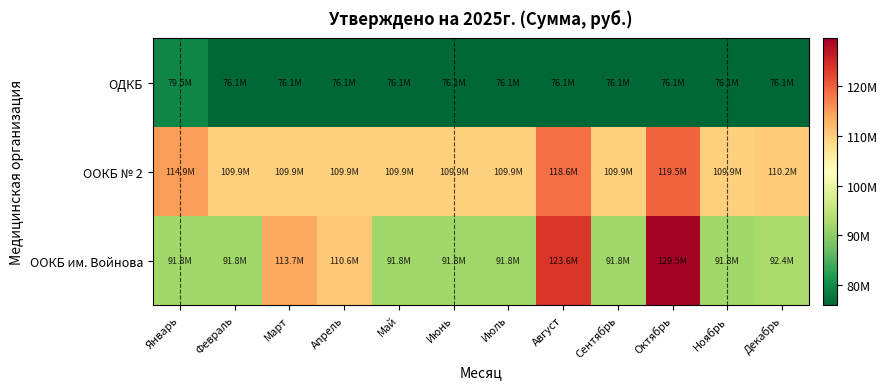

What is the greatest value displayed?

129520894.4